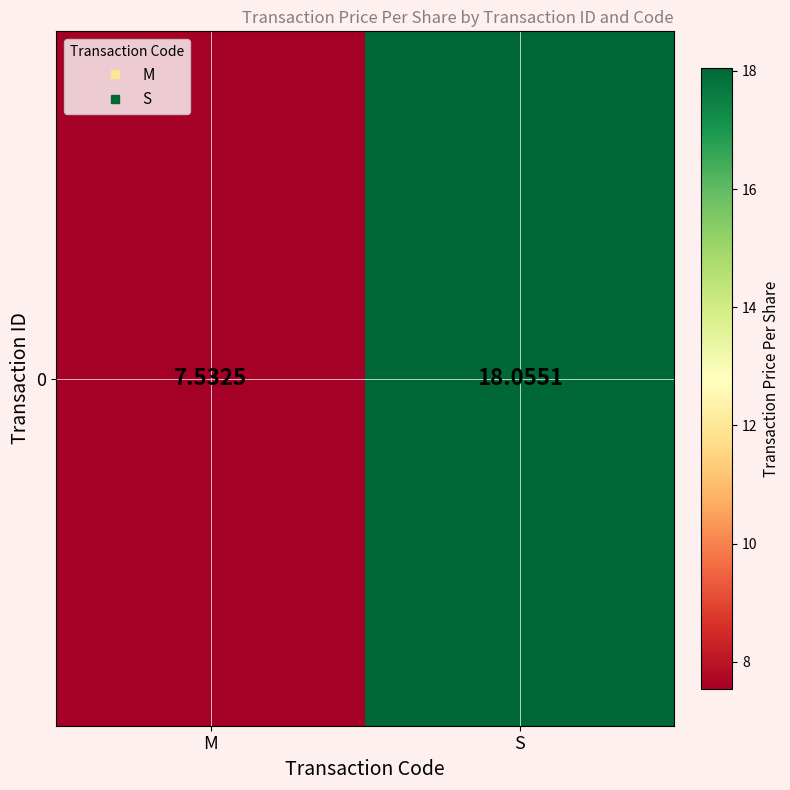

True or false: the data shows 11.2 at M.

False